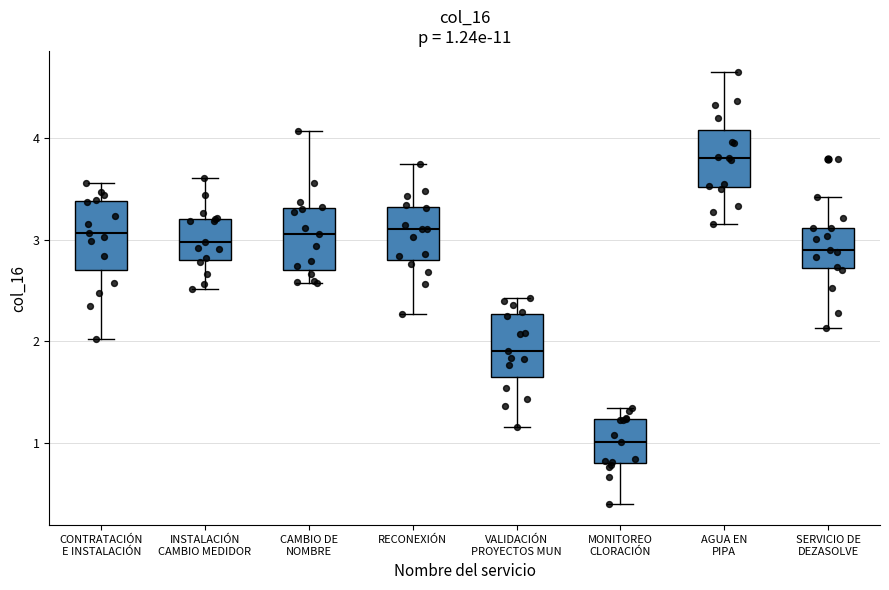

Which box's median line is the lowest?

MONITOREO CLORACIÓN